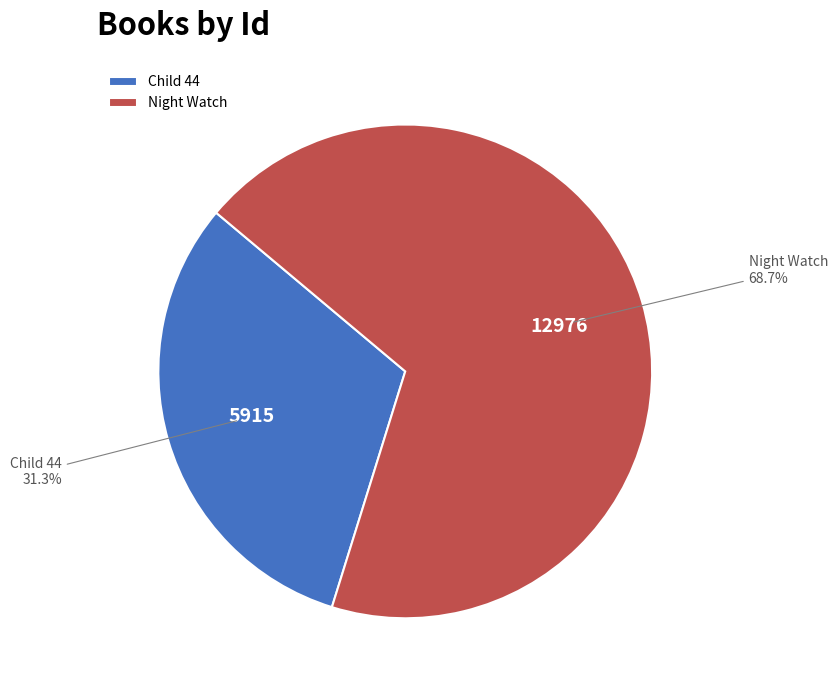

Count the number of slices in the pie.

2